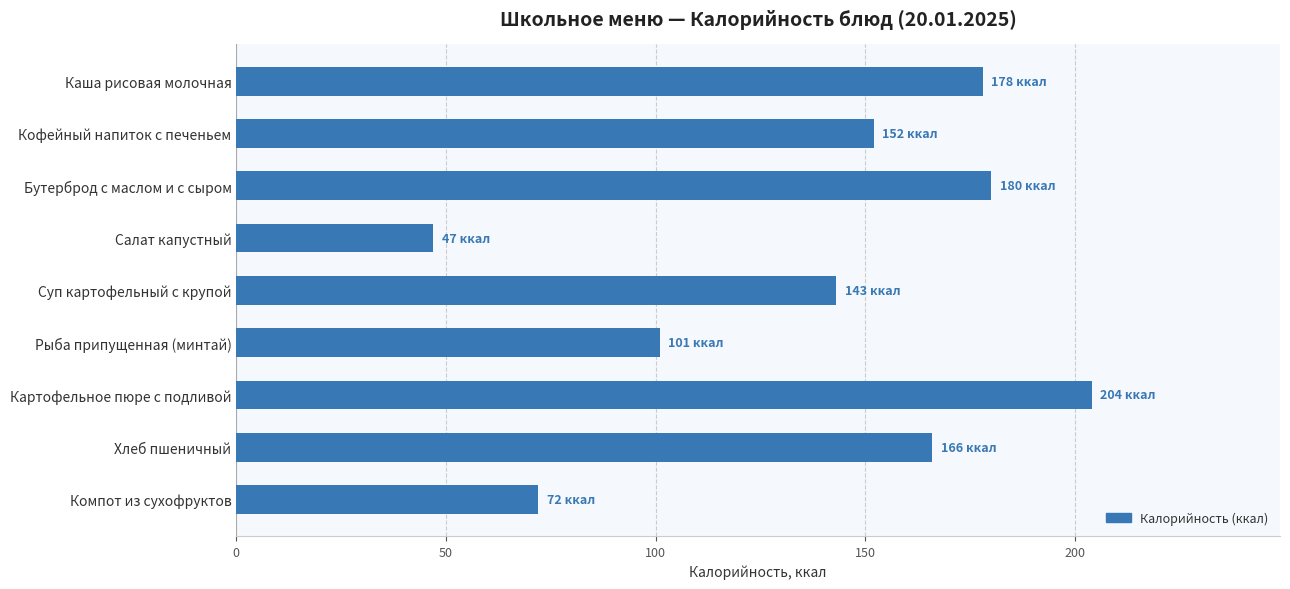

Read the value at Бутерброд с маслом и с сыром.

180